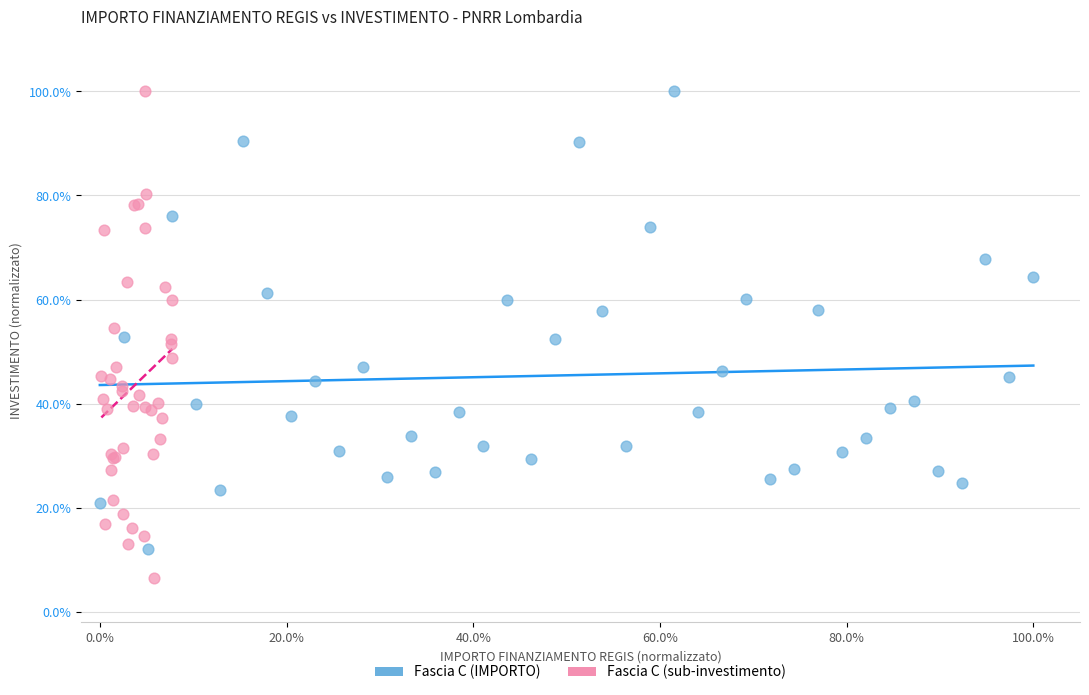

What are all the series names shown in the legend?

Fascia C (IMPORTO), Fascia C (sub-investimento)